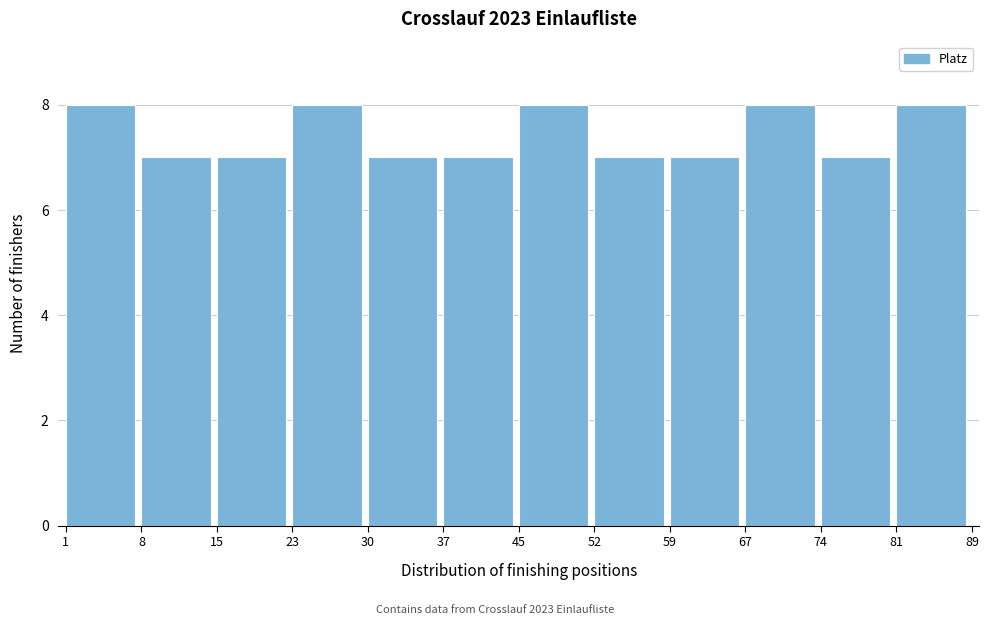

Reading left to right, transcribe this chart: for each bar, give the range it covers on the x-axis and its height. The values are not printed on the chart, so give them approximately, as read against the axis.

1 to 8: 8
8 to 15: 7
15 to 23: 7
23 to 30: 8
30 to 37: 7
37 to 45: 7
45 to 52: 8
52 to 59: 7
59 to 67: 7
67 to 74: 8
74 to 81: 7
81 to 89: 8